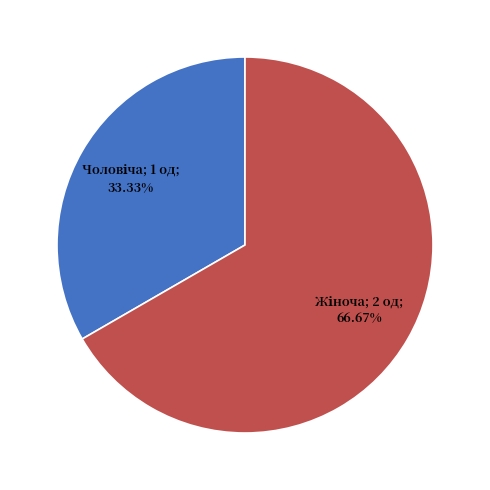

Is there any slice that represents more than half of the pie?

Yes